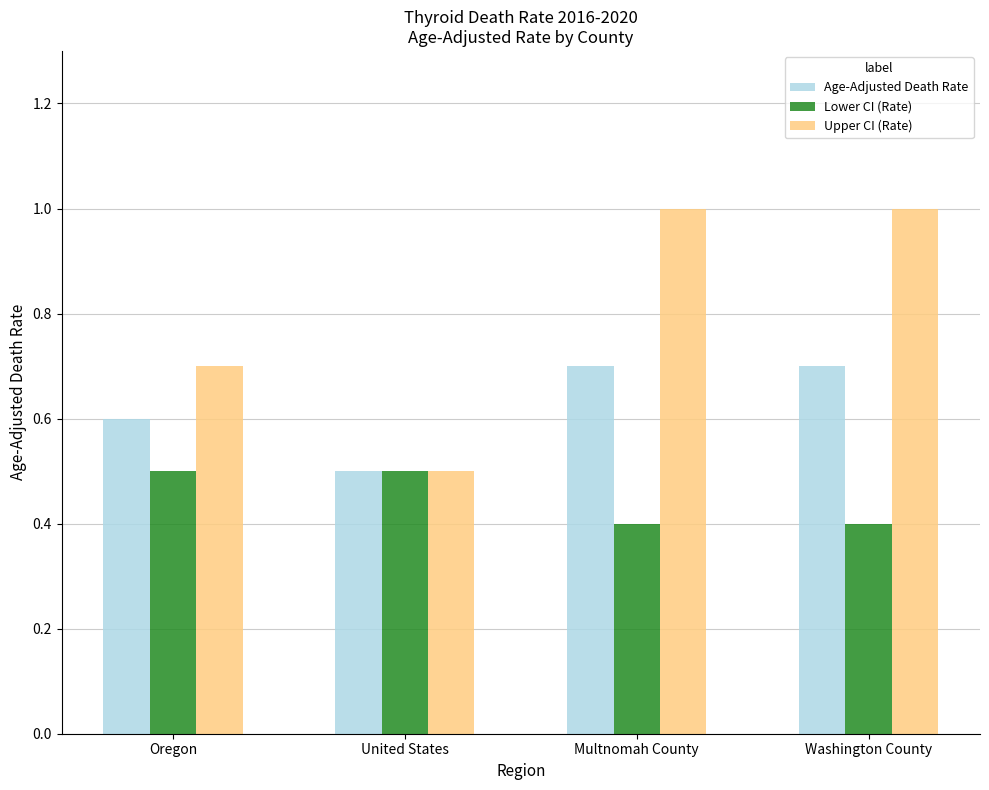

Reading left to right, list all the values displayed in this chart.

Age-Adjusted Death Rate: 0.6	0.5	0.7	0.7
Lower CI (Rate): 0.5	0.5	0.4	0.4
Upper CI (Rate): 0.7	0.5	1.0	1.0